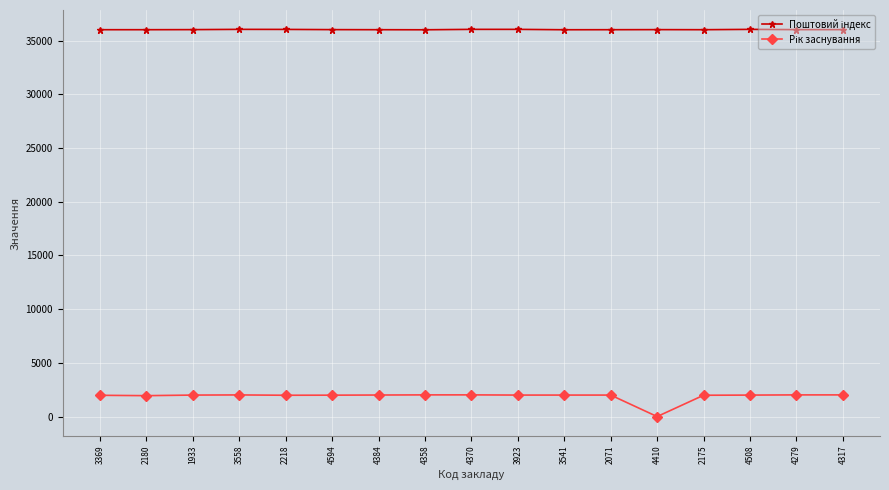

What is the difference between the highest and lowest values at 4384?

34002